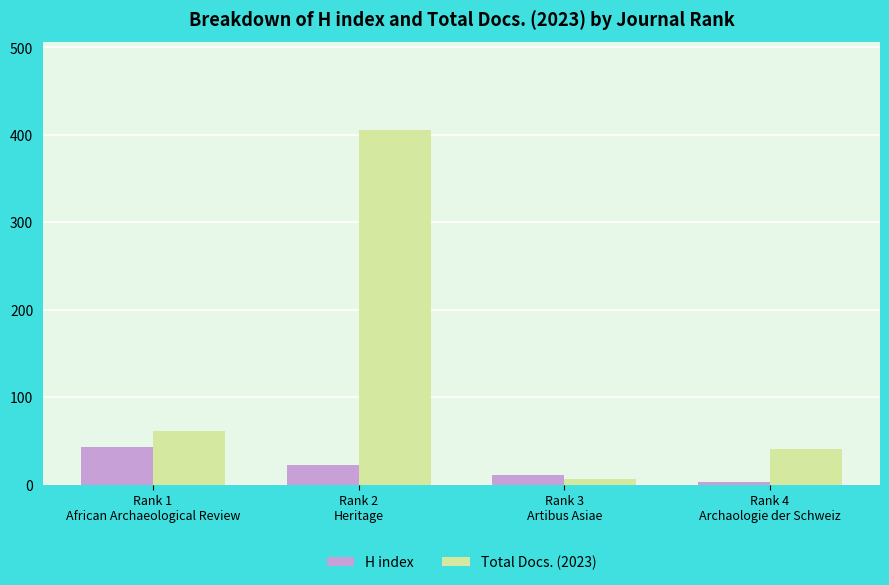

Where is Total Docs. (2023) nearest to the value 205?

Rank 1
African Archaeological Review